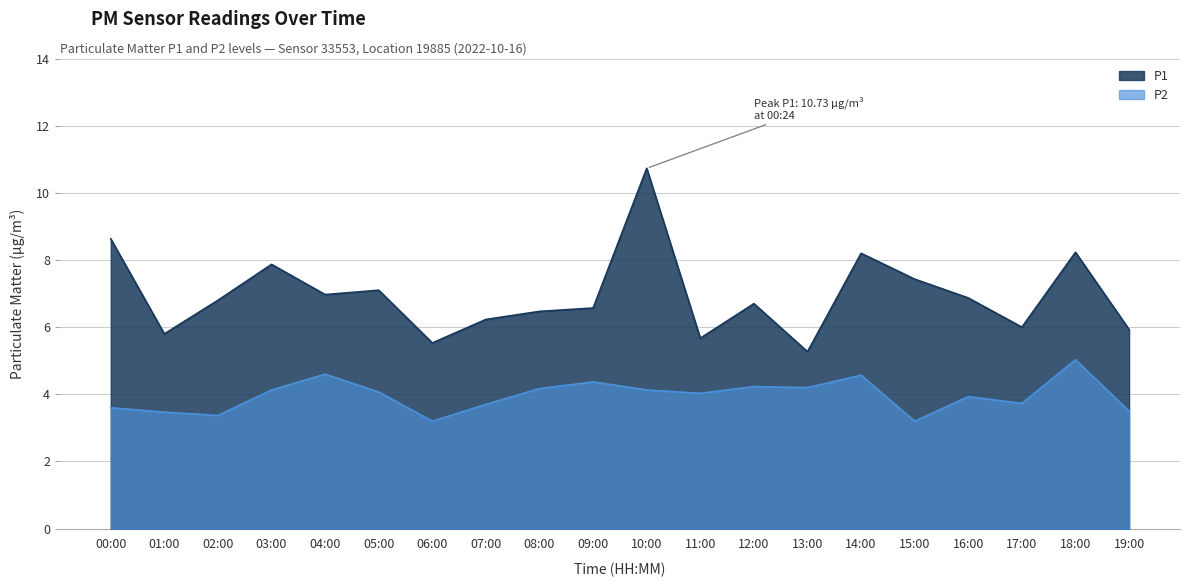

Which series has the largest range (max minus min)?

P1